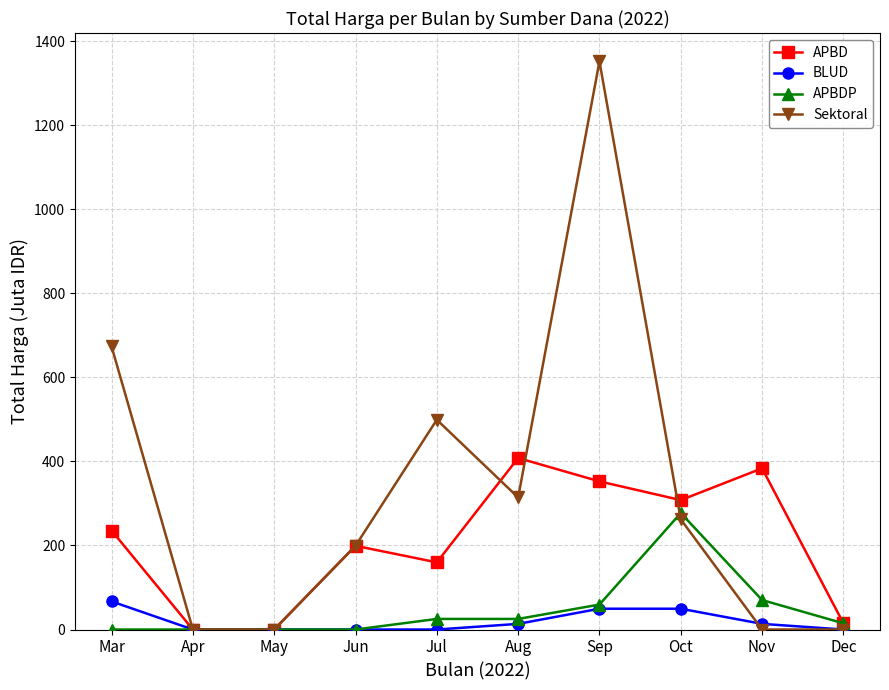

At which category does APBD reach its first local peak?

Jun